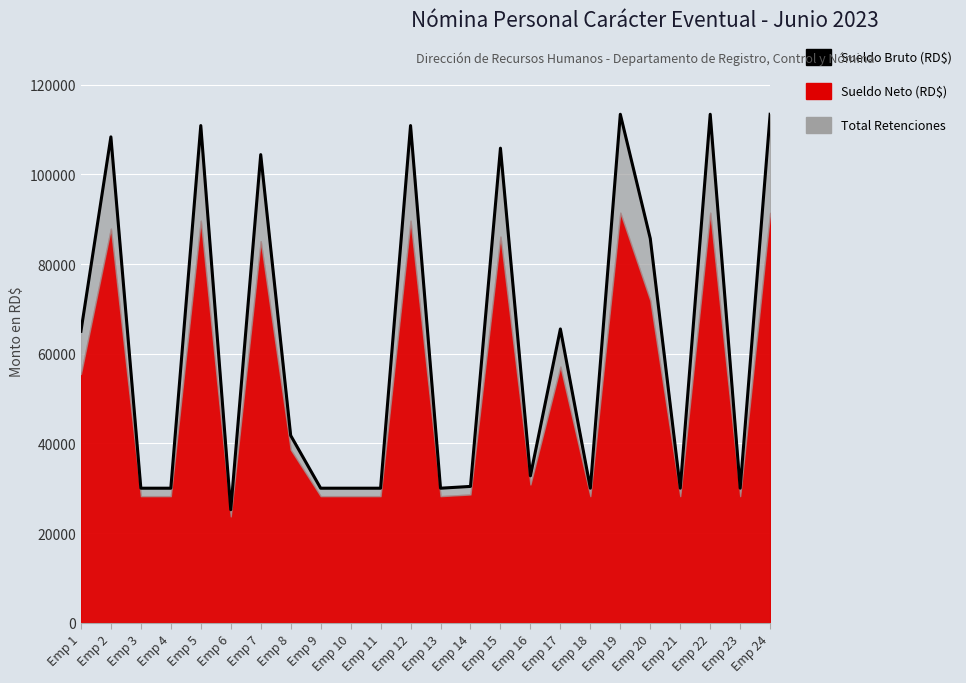

At which category does the data reach its first local peak?

Emp 2